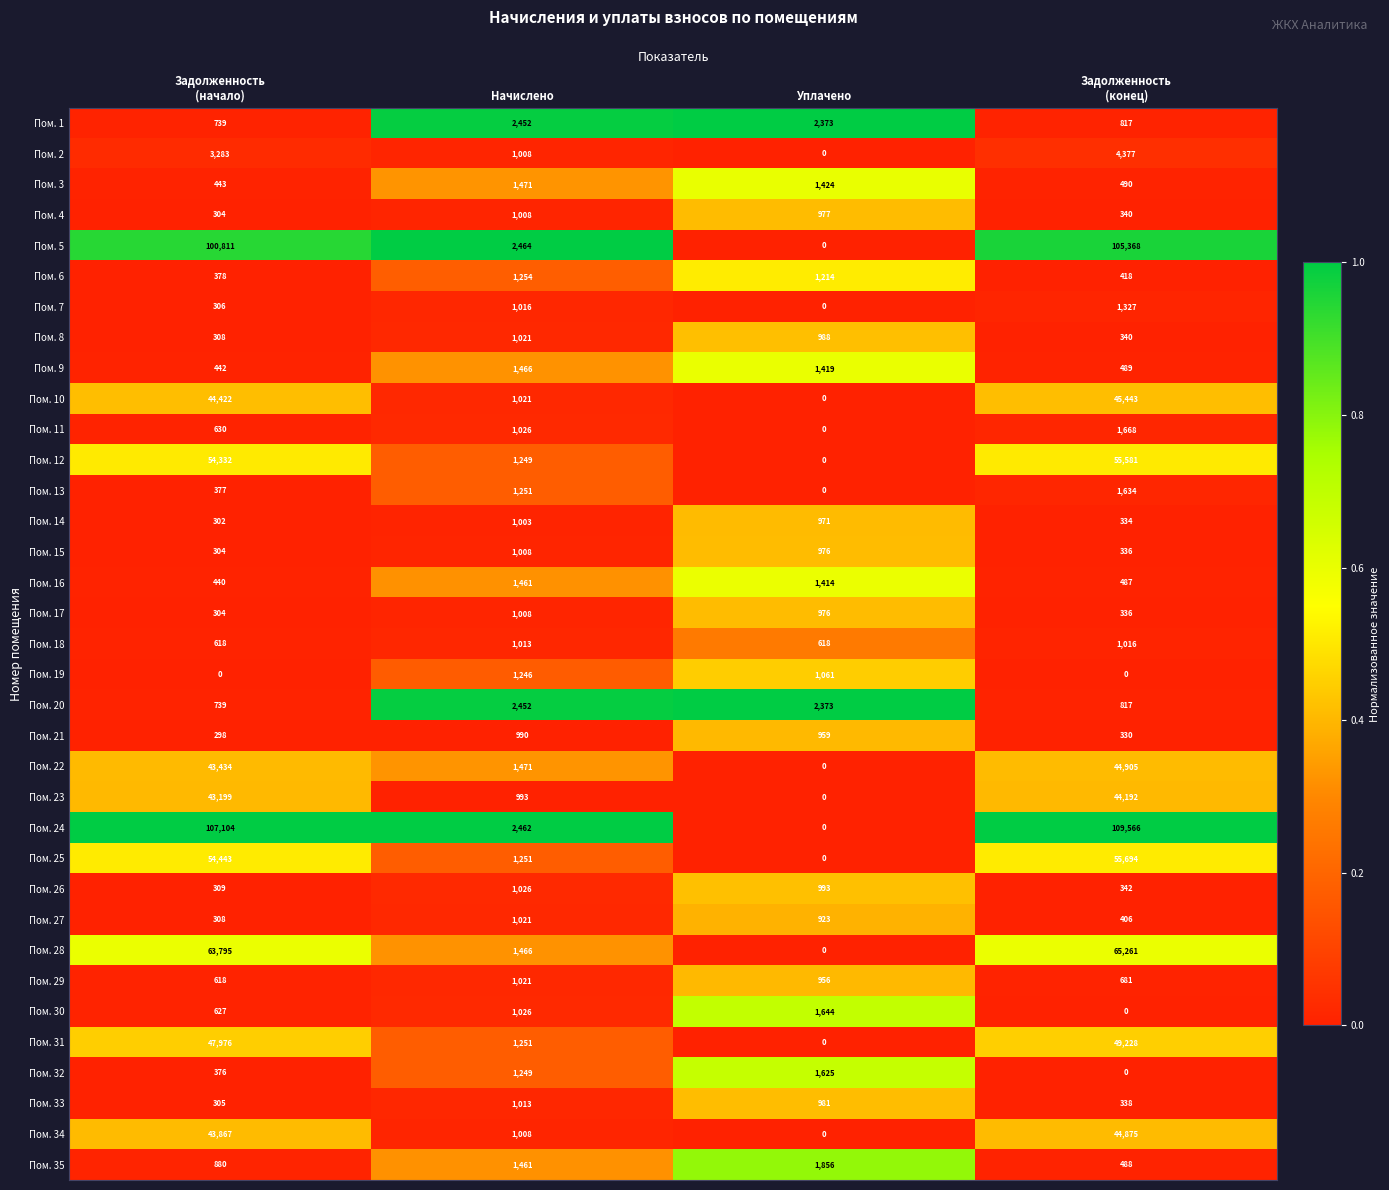

At which label does Пом. 35 reach its peak?

Уплачено